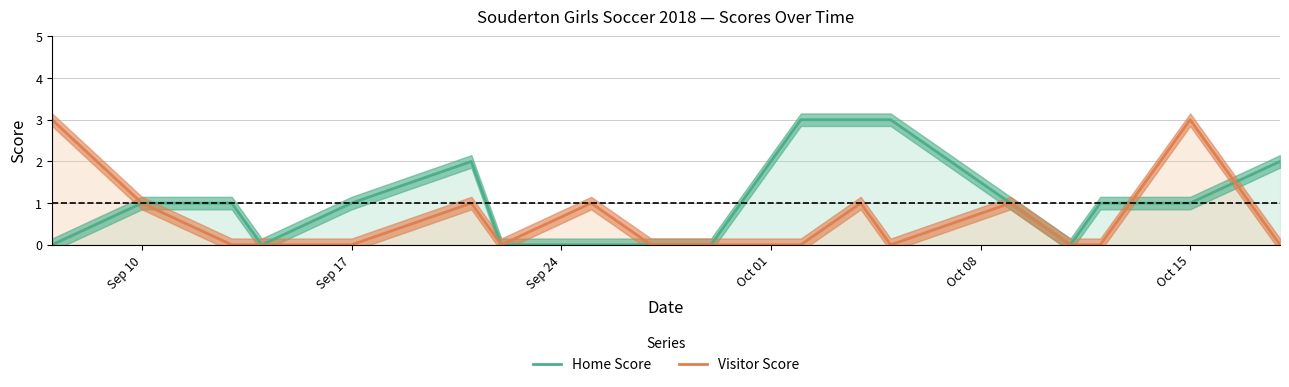

Reading left to right, extract all data points from this chart.

Home Score: 0	1	1	0	1	2	0	0	0	0	3	3	3	1	0	1	1	2
Visitor Score: 3	1	0	0	0	1	0	1	0	0	0	1	0	1	0	0	3	0